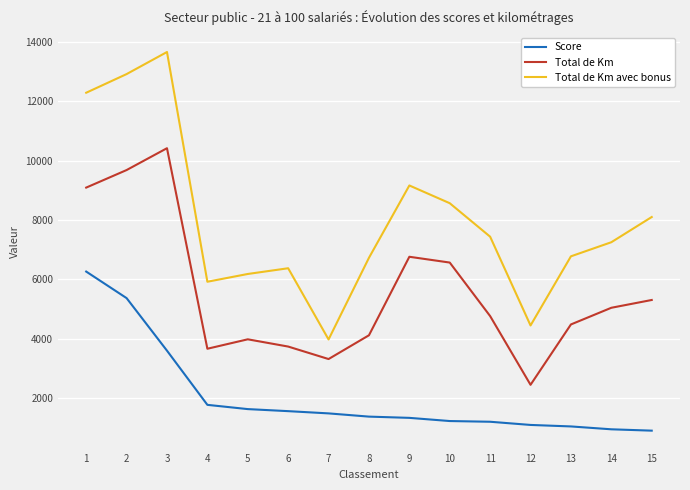

The value of Total de Km avec bonus at 15 is 10644.2. True or false?

False